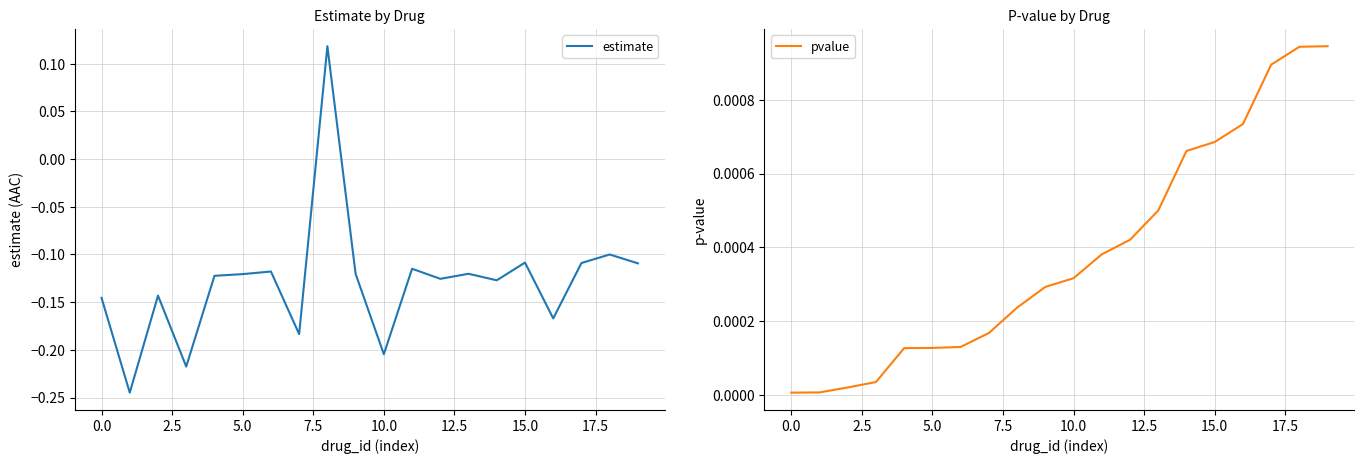

Is it true that estimate equals -0.2 at 0.0?

False